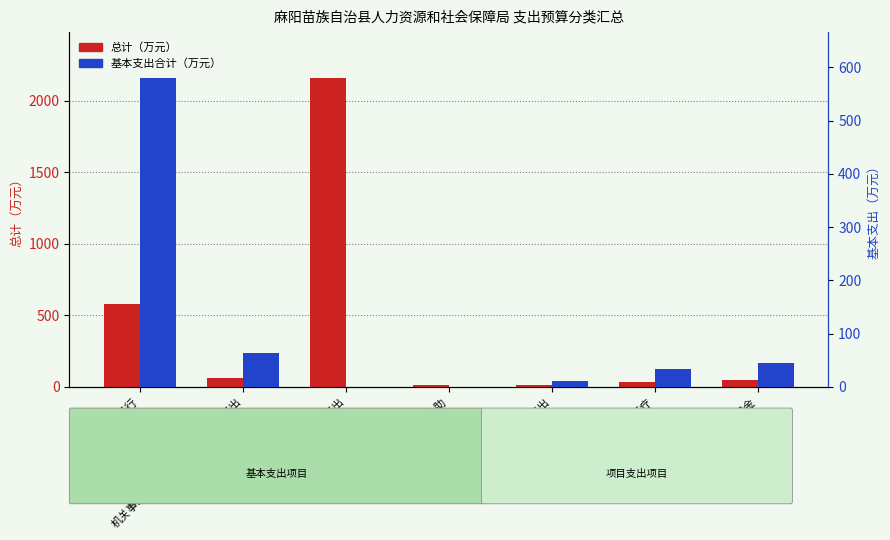

Which label corresponds to the largest value in the chart?

其他就业补助支出